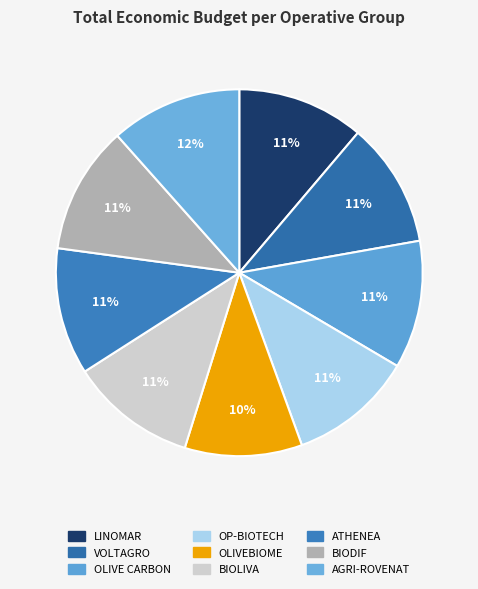

Between AGRI-ROVENAT and BIODIF, which is larger?

AGRI-ROVENAT